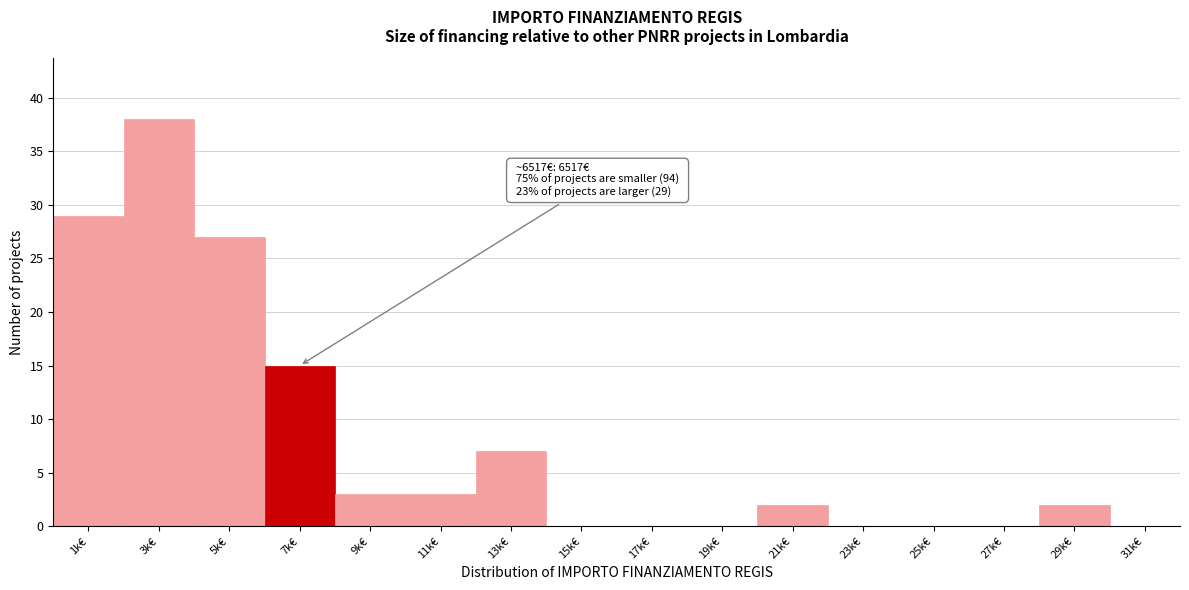

Reading left to right, transcribe all the data shown in this chart.

1k€=29	3k€=38	5k€=27	7k€=15	9k€=3	11k€=3	13k€=7	15k€=0	17k€=0	19k€=0	21k€=2	23k€=0	25k€=0	27k€=0	29k€=2	31k€=0